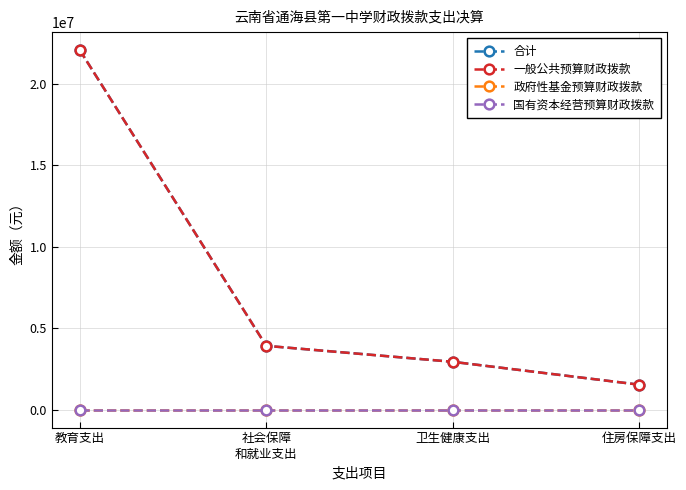

At 社会保障
和就业支出, list the series in order from smallest to largest.

政府性基金预算财政拨款, 国有资本经营预算财政拨款, 合计, 一般公共预算财政拨款